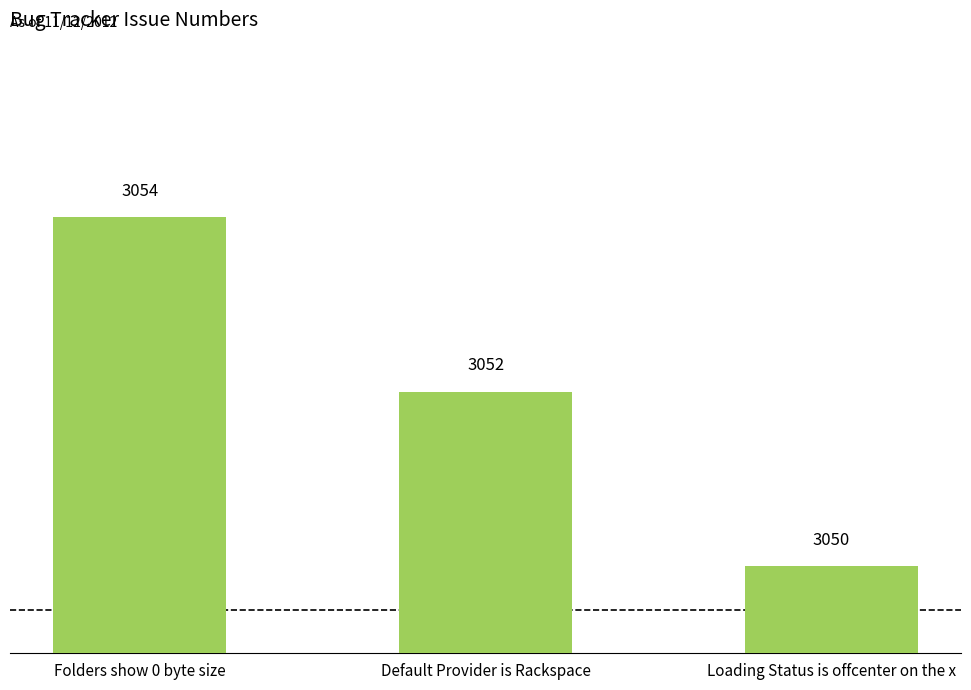

Count the number of data series in this chart.

1